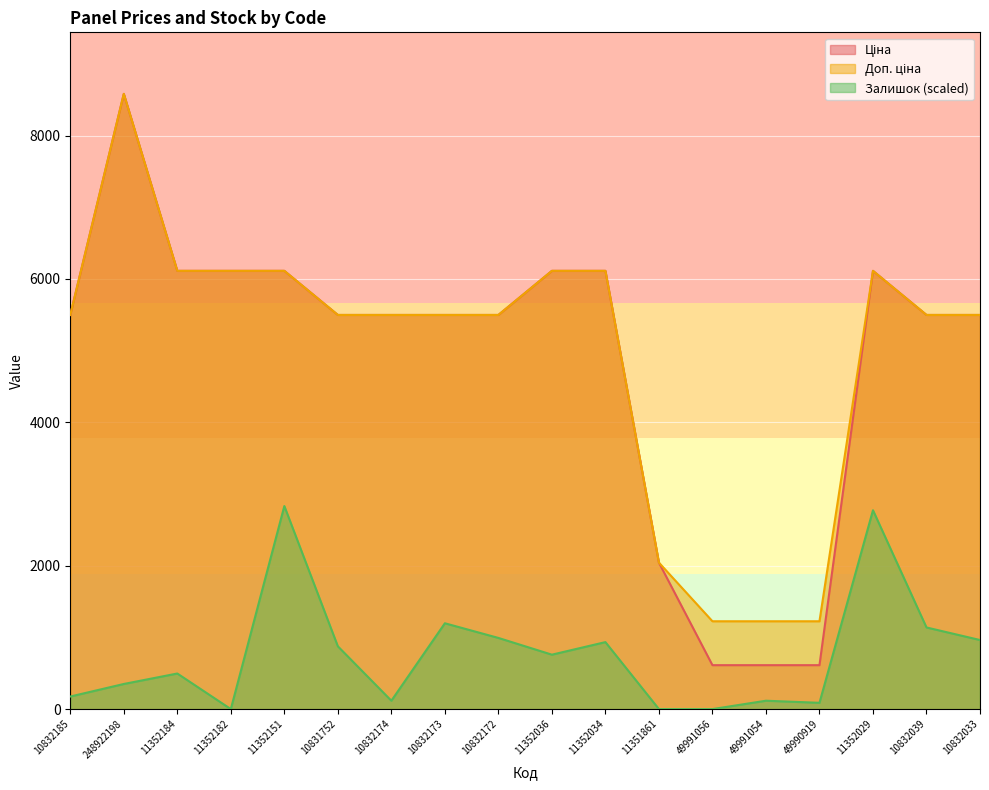

List the labels in order of Залишок value, smallest first.

11352182, 11351861, 49991056, 49990919, 10832174, 49991054, 10832185, 248922198, 11352184, 11352036, 10831752, 11352034, 10832033, 10832172, 10832039, 10832173, 11352029, 11352151